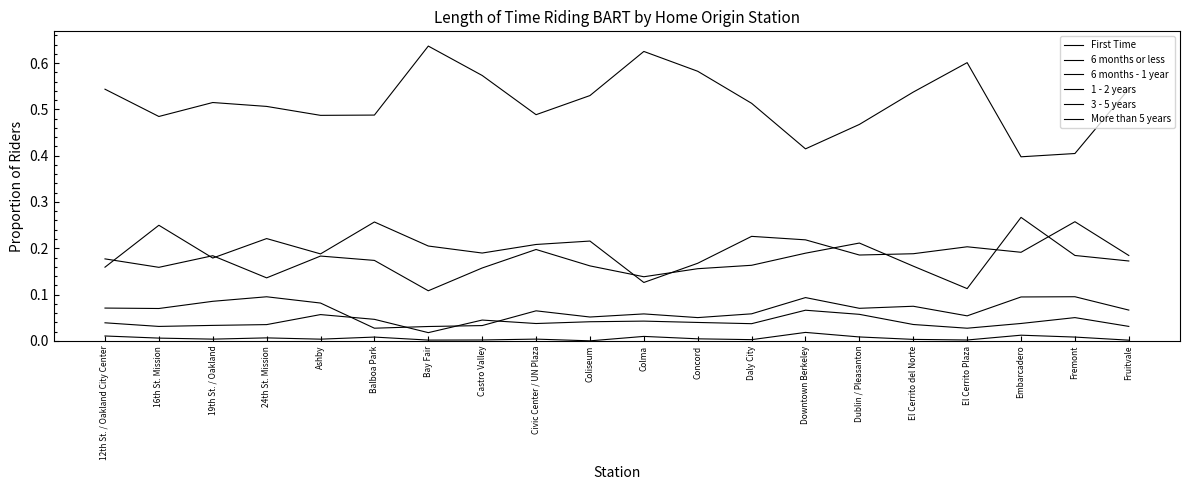

Which series has the largest range (max minus min)?

More than 5 years